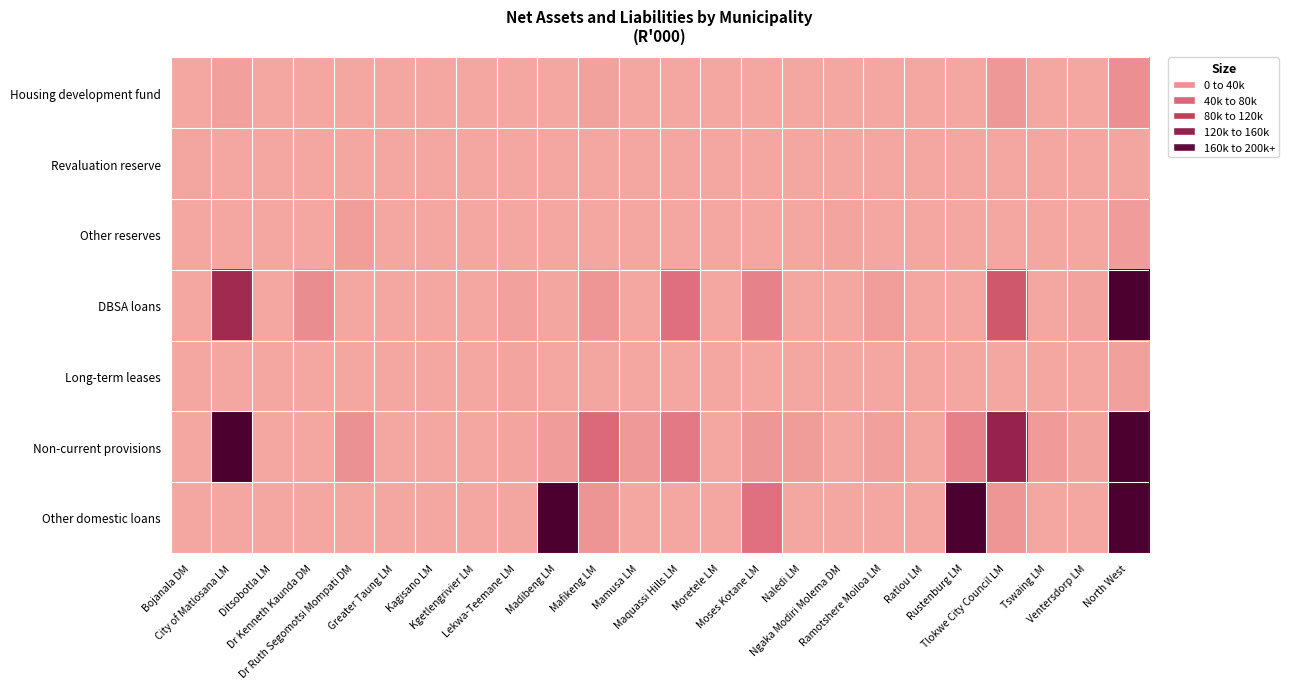

At how many categories does at least one series exceed 825706?

1